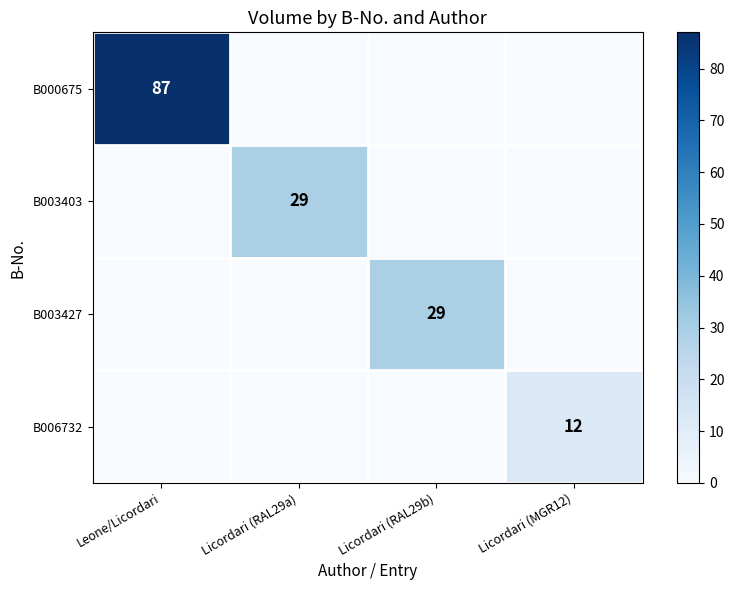

The B006732 series shows 12 at Licordari (MGR12). True or false?

True